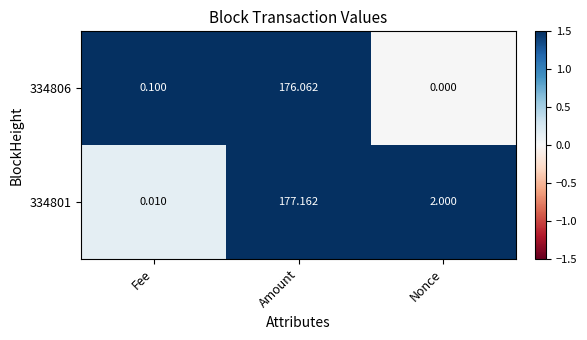

At how many categories does at least one series exceed 0?

3